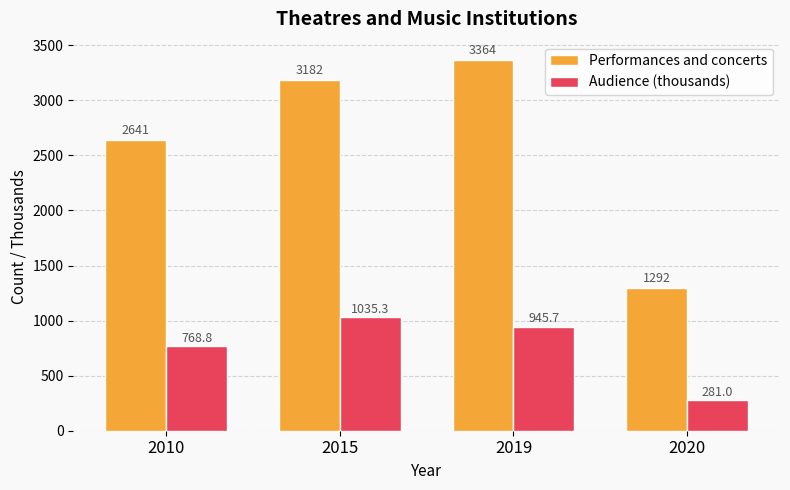

At which category is the sum across all series the highest?

2019